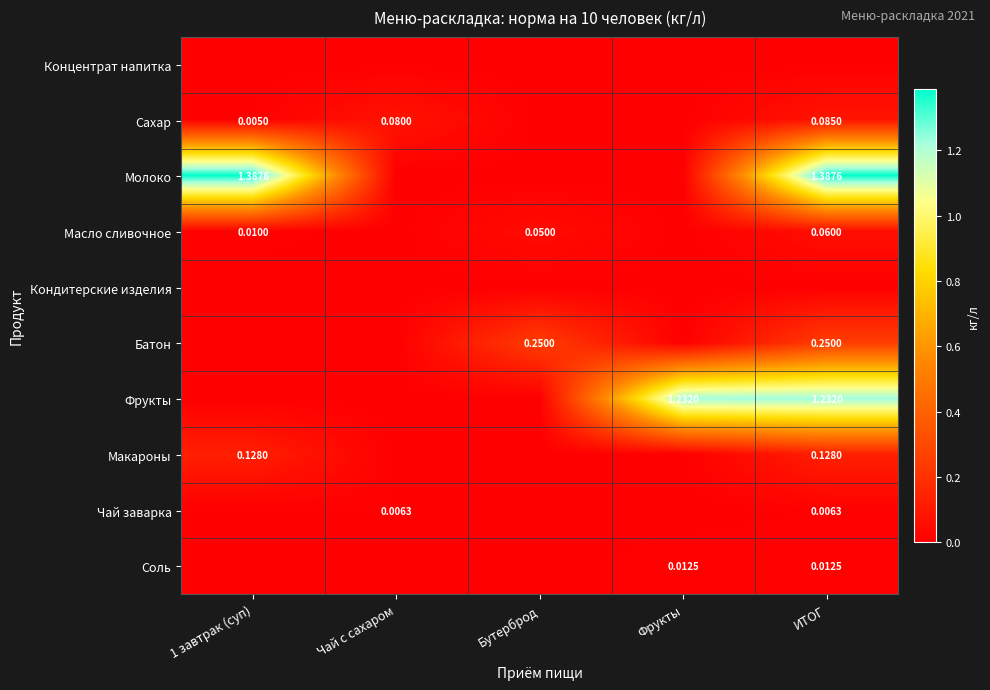

Is the value of Чай заварка at Чай с сахаром greater than the value of Масло сливочное at Бутерброд?

No